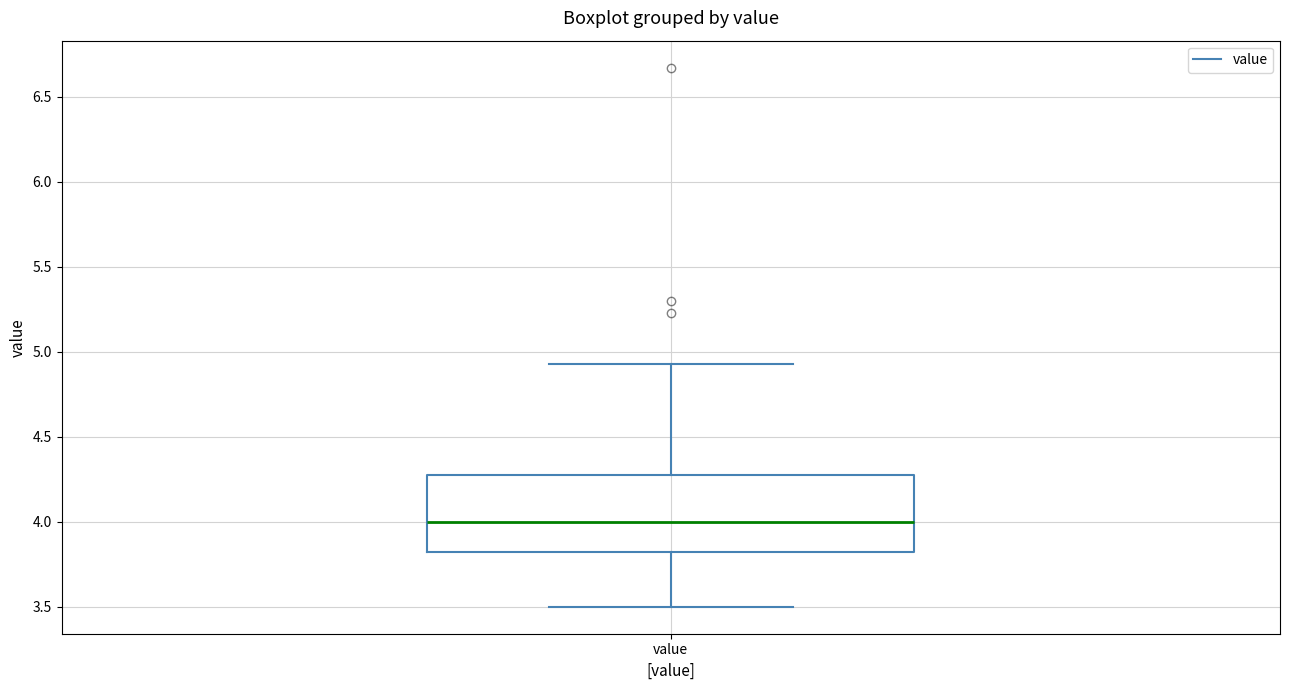

Read this box plot against the y-axis: the position of the median line, the range covered by the box, and the ends of both whiskers. The values are not printed on the chart, so give them approximately, as read against the axis.

median 4.00, box 3.80 to 4.30, whiskers 3.50 to 4.95